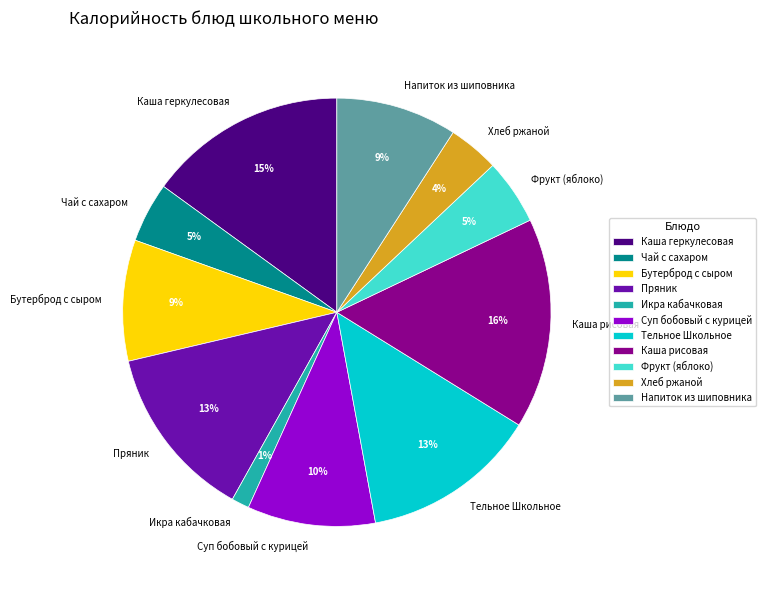

Is it true that Напиток из шиповника is 2% of the pie?

False